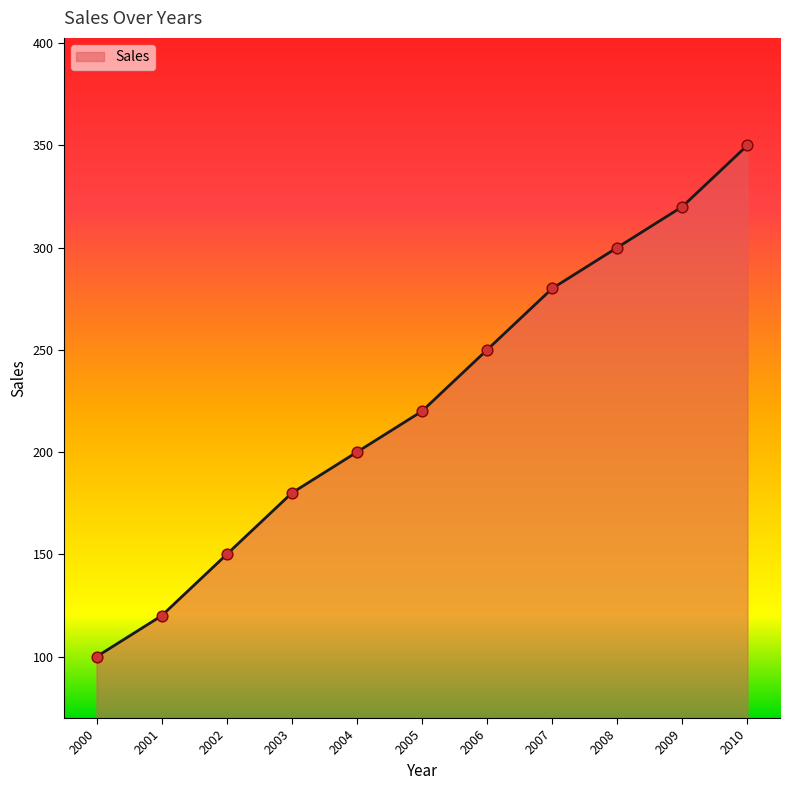

Approximately how many times larger is the value at 2004 compared to 2003?

1.1